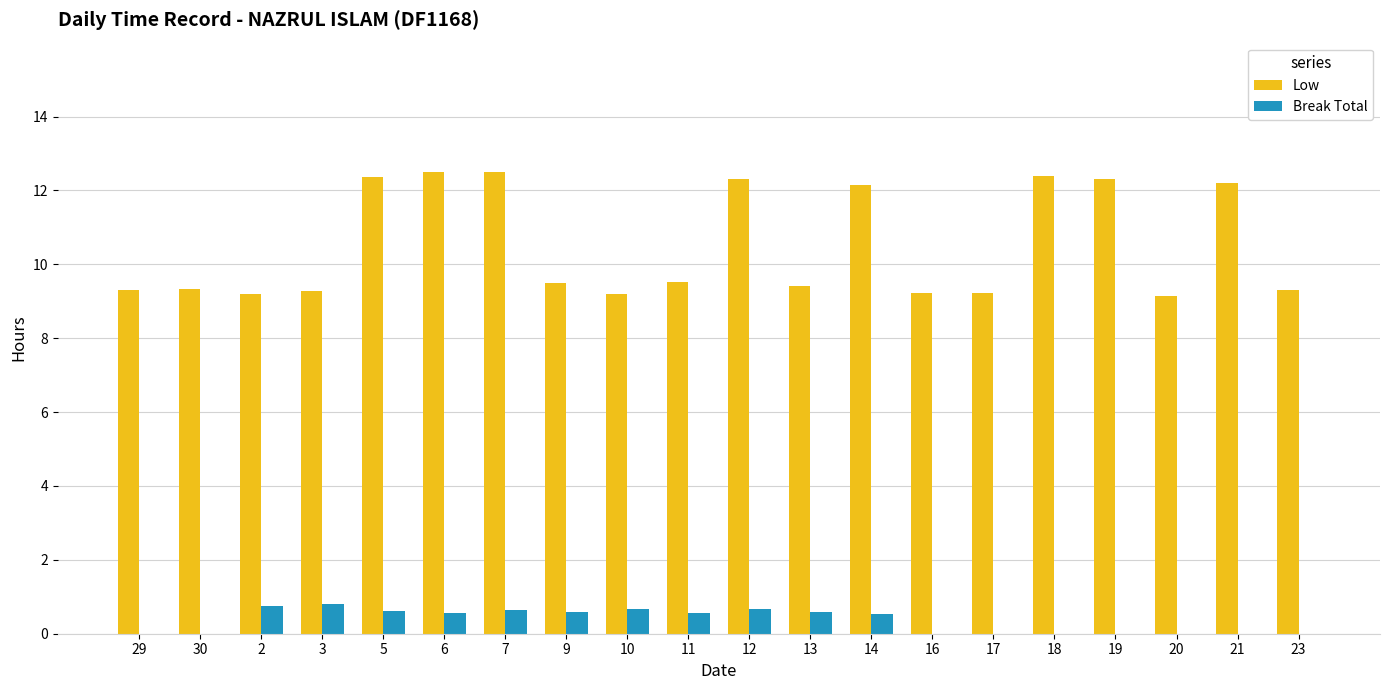

What is the greatest value displayed?

12.5